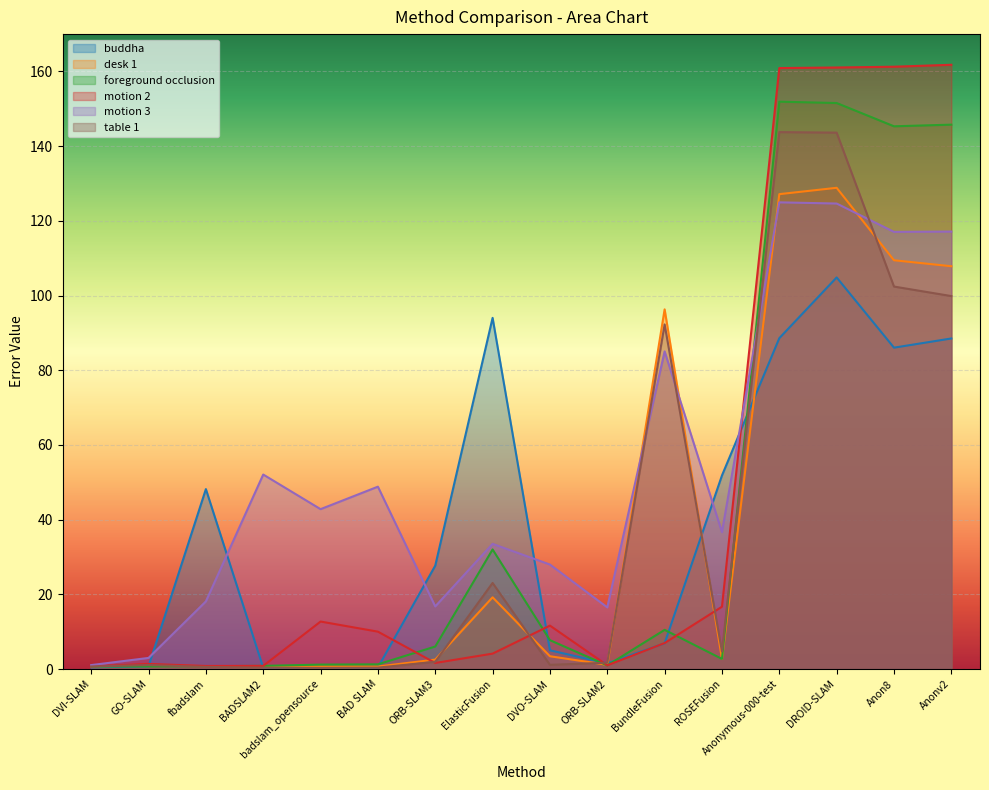

Where does the desk 1 series first go above 2?

ORB-SLAM3